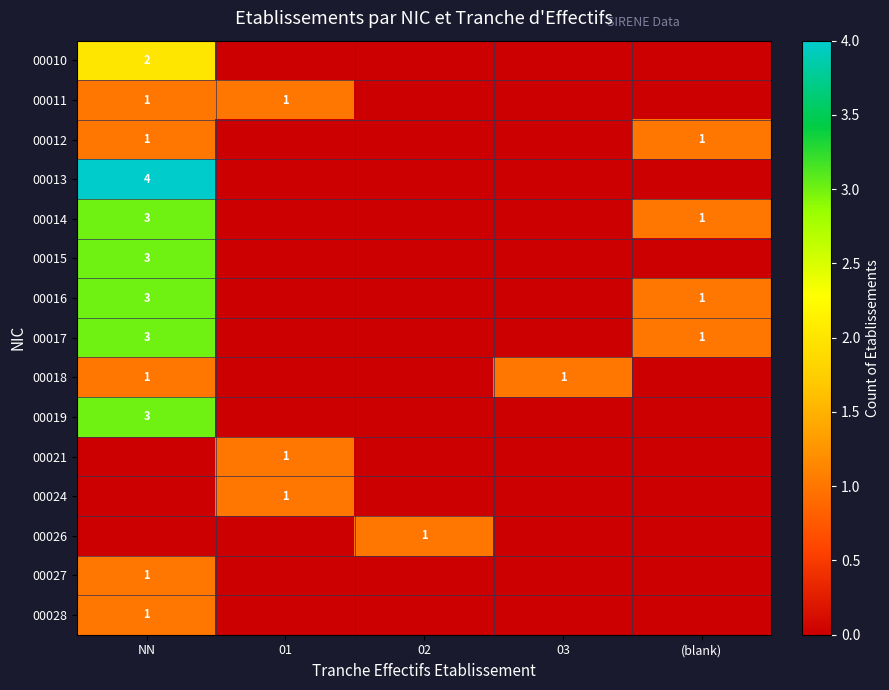

What is the sum of the 00018 values at NN and 03?

2